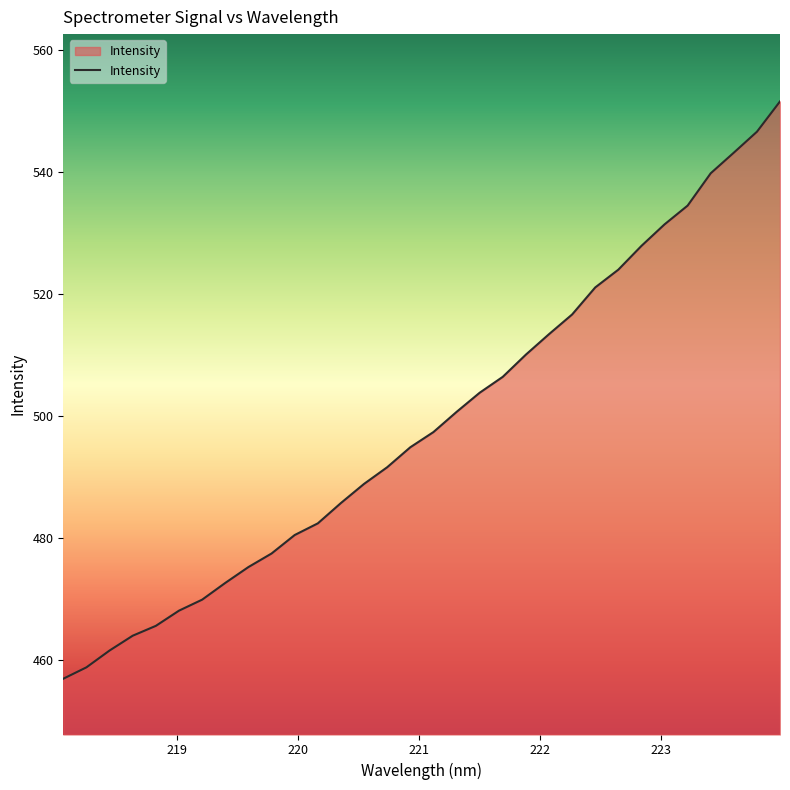

What is the difference between the maximum and minimum values?

94.6